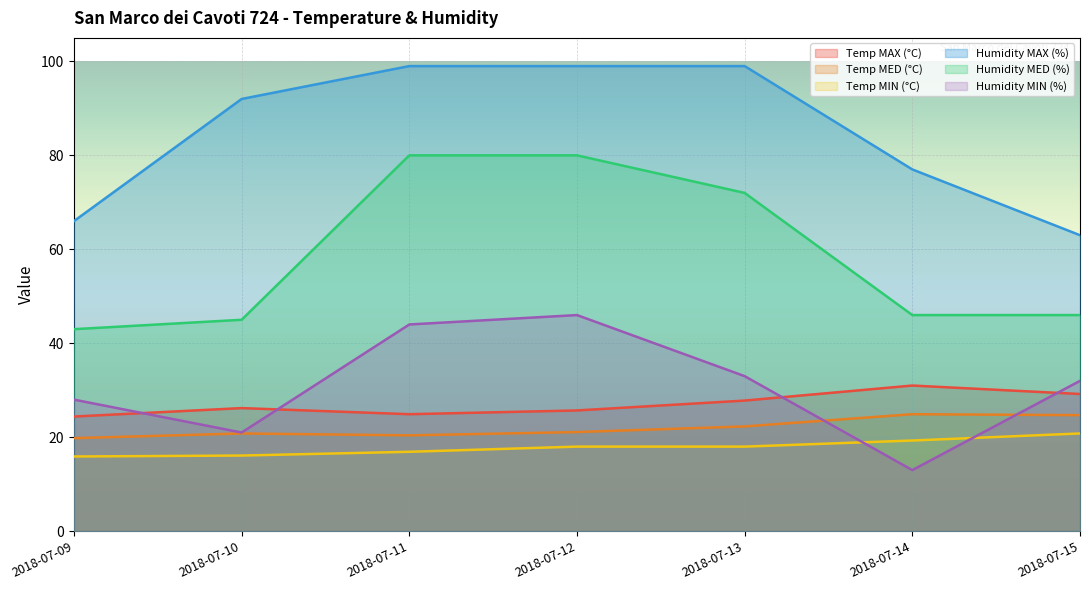

True or false: Humidity MIN (%) and Humidity MAX (%) intersect in this chart.

False